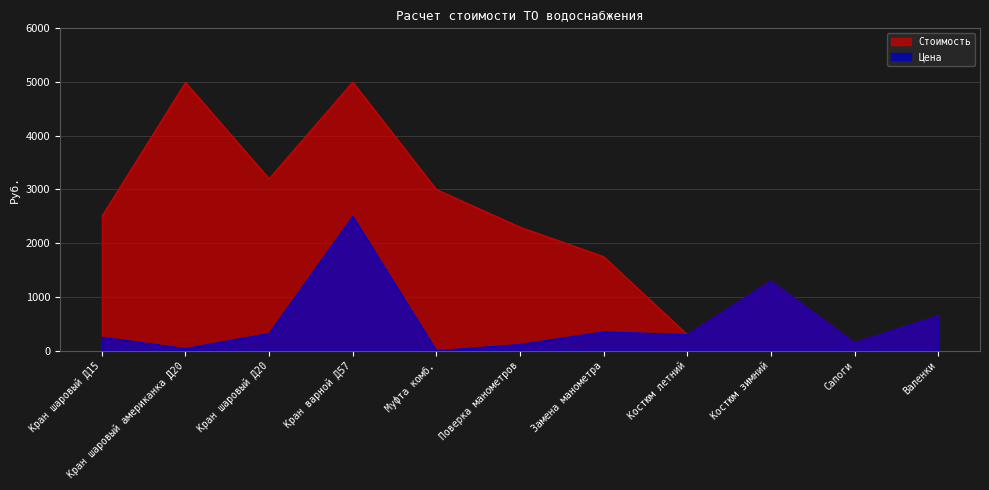

What is the value of the Цена point at the 1st from the left?

250